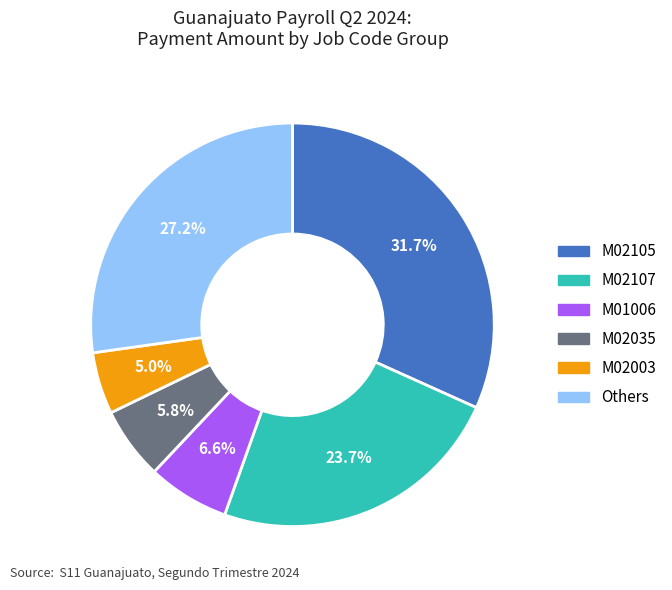

Does any single category account for the majority?

No